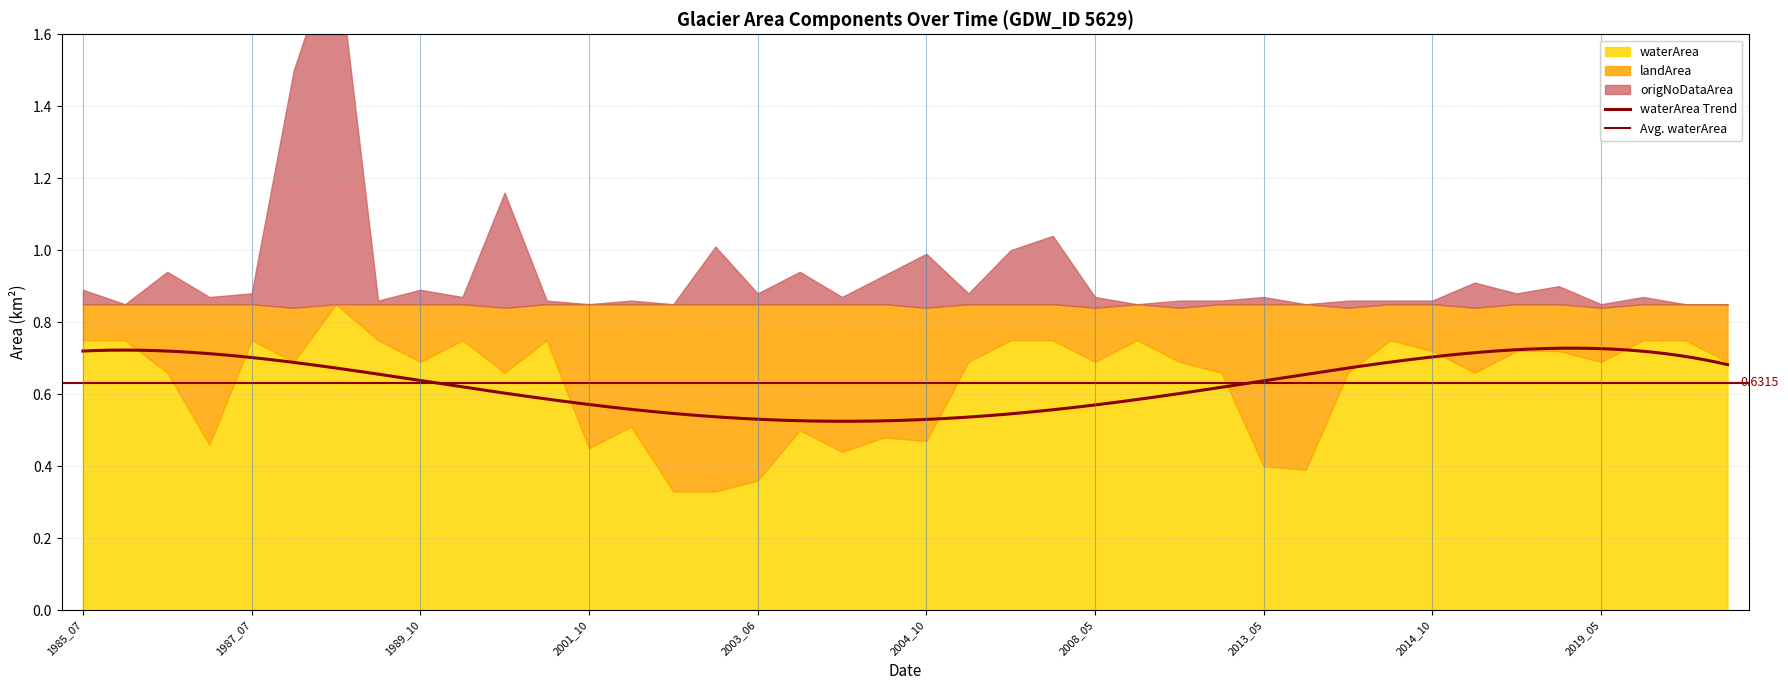

How many positive values does the landArea series have?

39